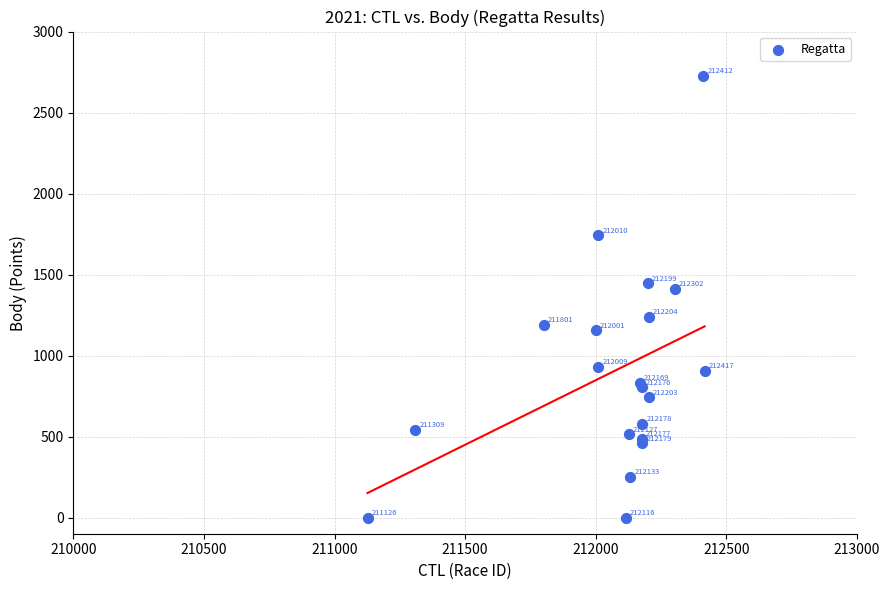

What Y value in the scatter plot is closest to 1363?

1411